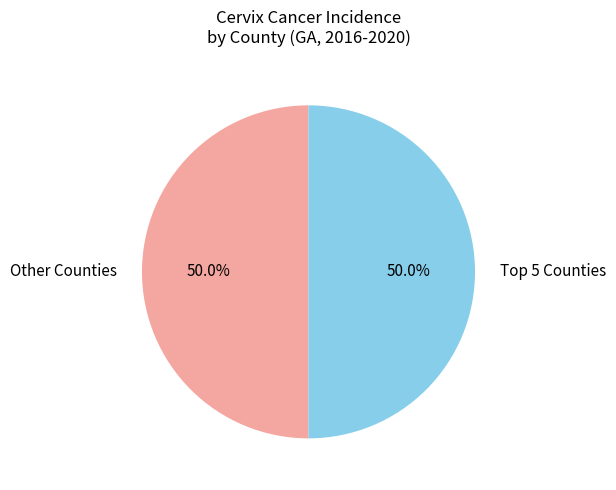

How much of the chart is everything except Other Counties?

50.0%